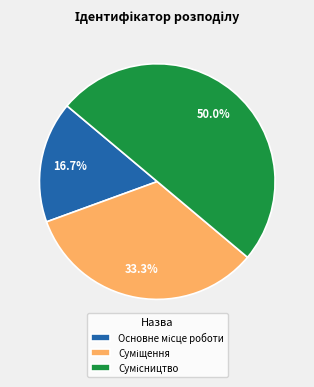

To the nearest percent, what is the combined percentage of Сумісництво and Основне місце роботи?

67%